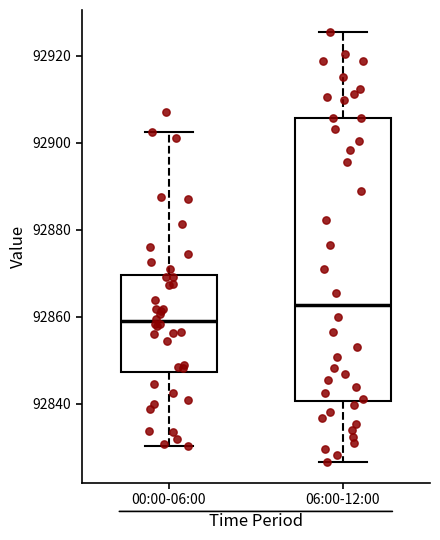

Reading left to right, transcribe this box plot: for each box, give where its median line is, the range the box spans, and where its two whiskers end, as read against the y-axis. The values are not printed on the chart, so give them approximately, as read against the axis.

00:00-06:00: median 92860, box 92848 to 92870, whiskers 92830 to 92902
06:00-12:00: median 92862, box 92840 to 92906, whiskers 92826 to 92926